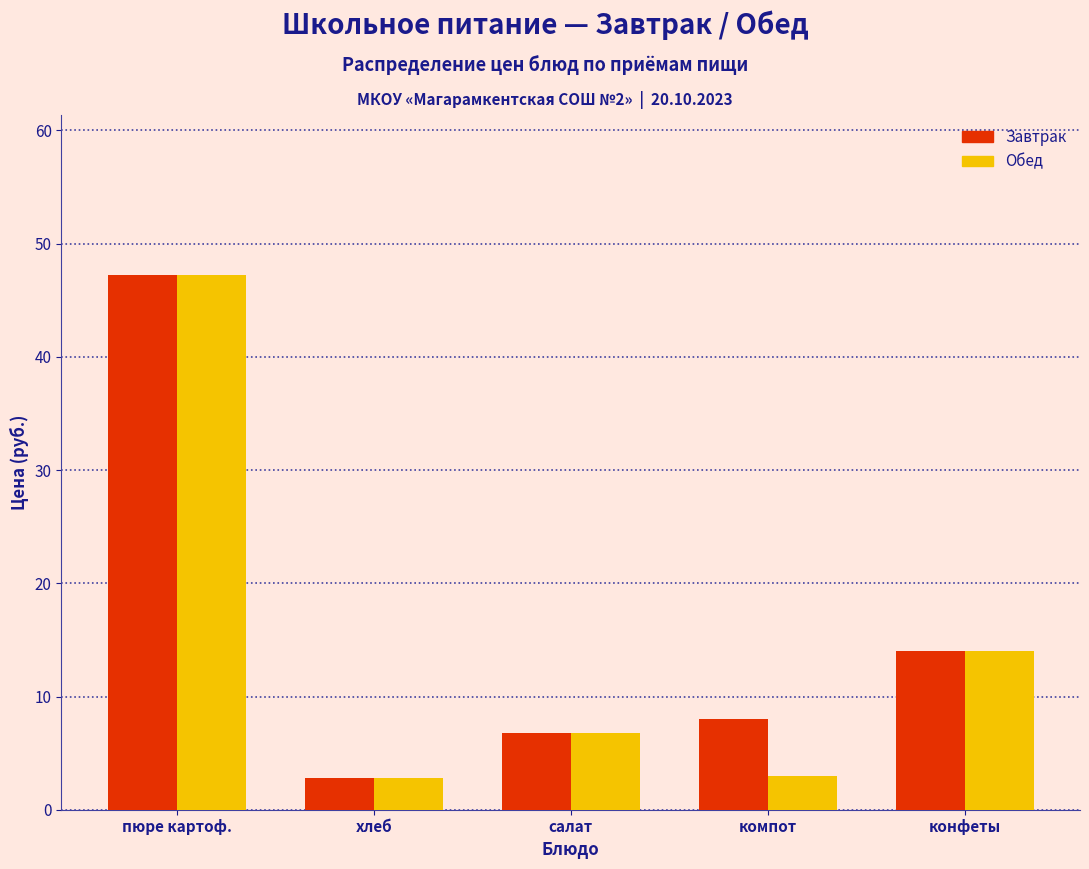

True or false: Обед has a value of 5.4 at компот.

False